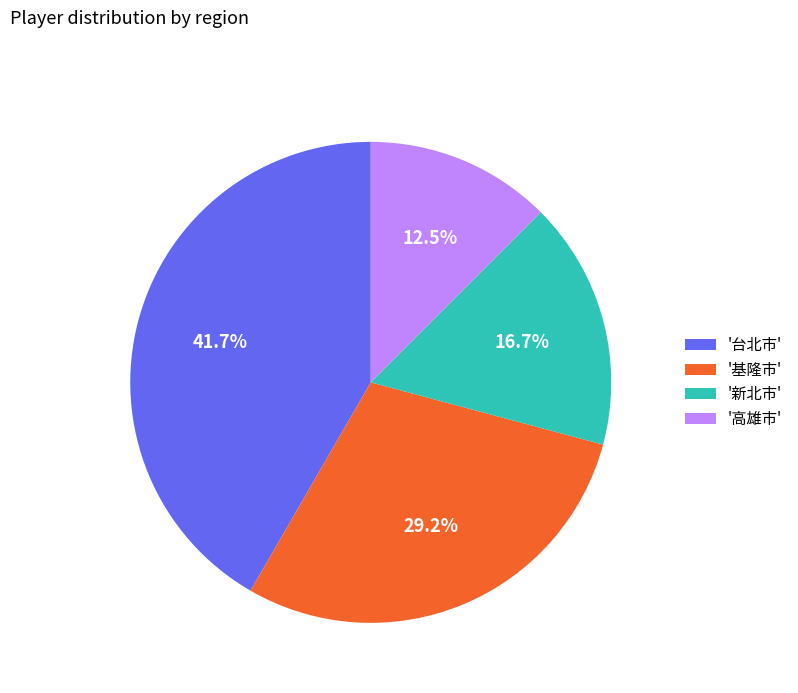

Rank the categories by value from lowest to highest.

'高雄市', '新北市', '基隆市', '台北市'